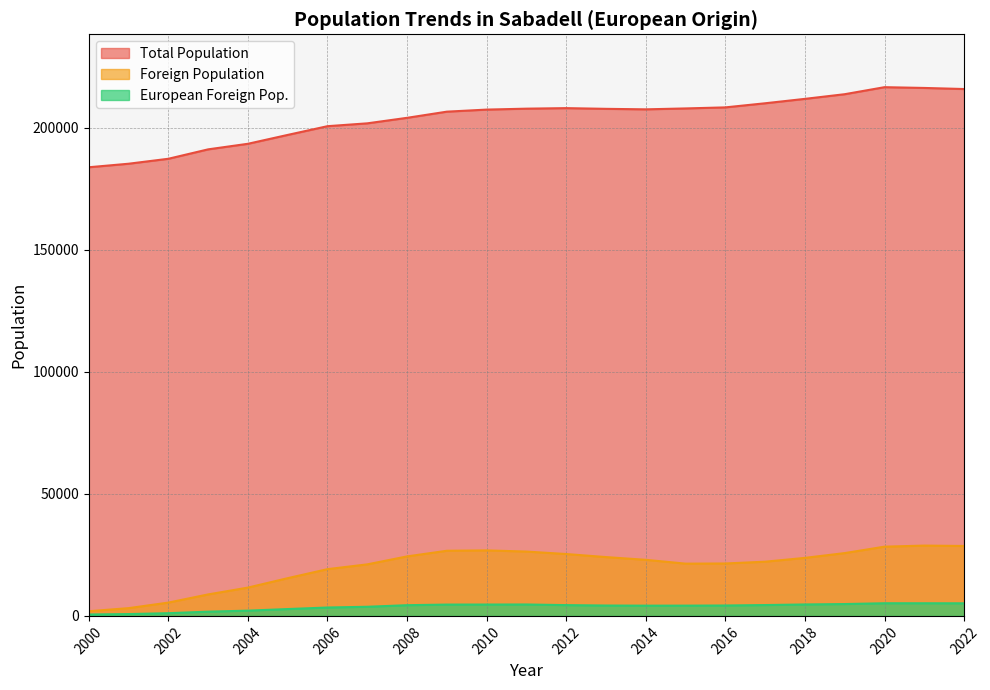

How many lines are shown in the chart?

3